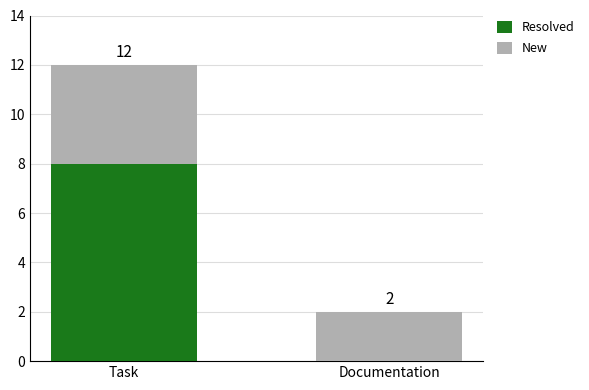

What are all the series names shown in the legend?

Resolved, New